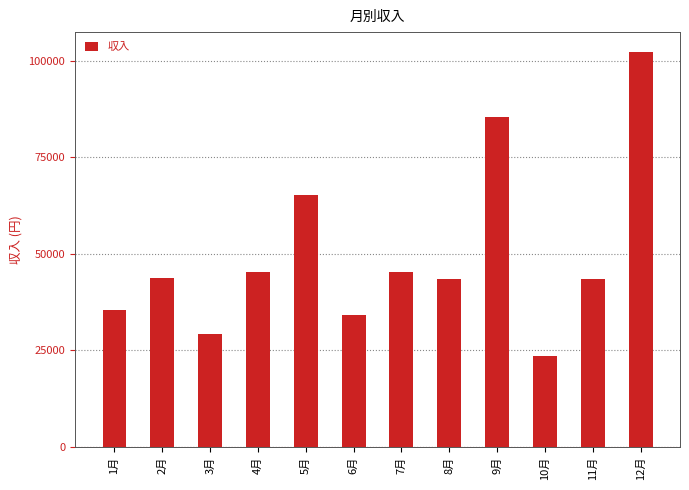

What is the approximate value at 5月, to the nearest 50?

65350